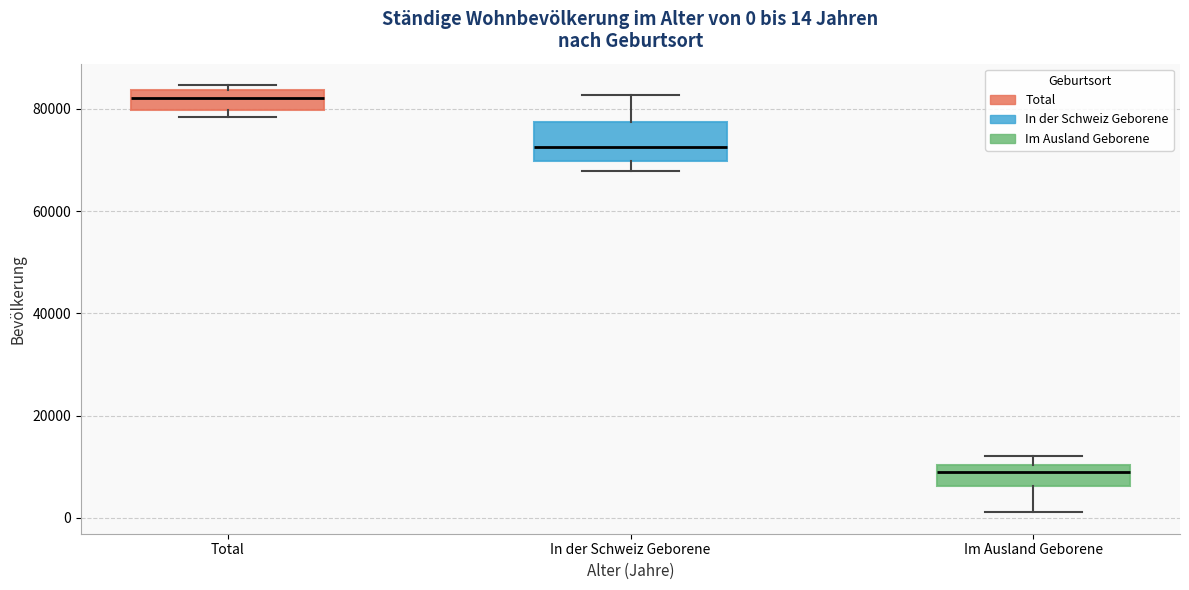

Which box has the lowest median line?

Im Ausland Geborene